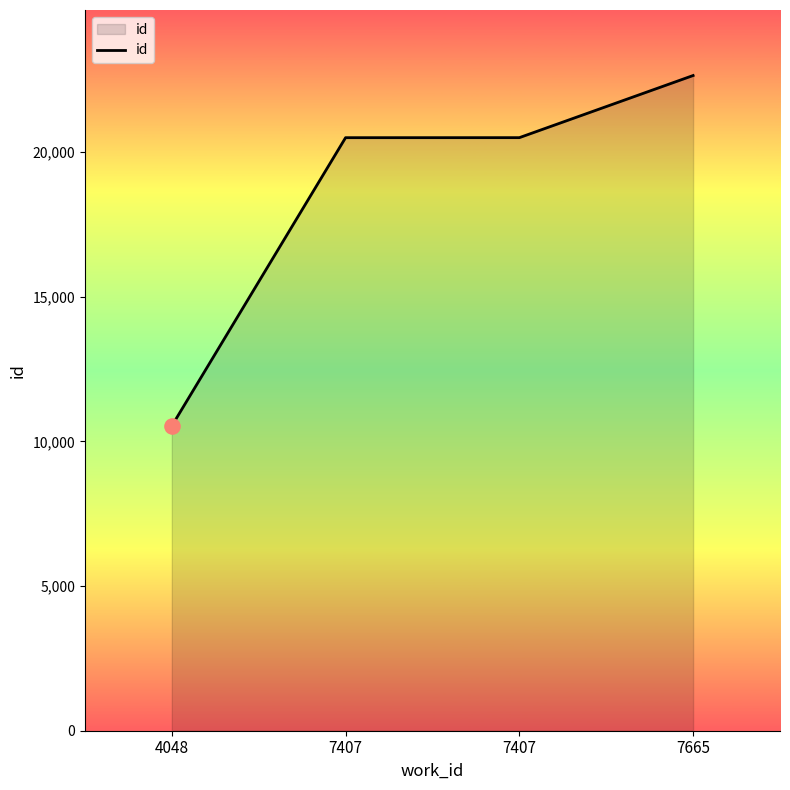

What is the change in value from 7407 to 7407?

+1